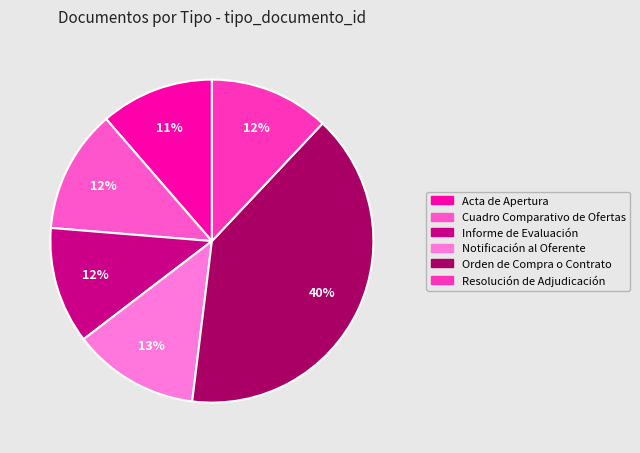

The Acta de Apertura slice represents 11% of the pie. True or false?

True